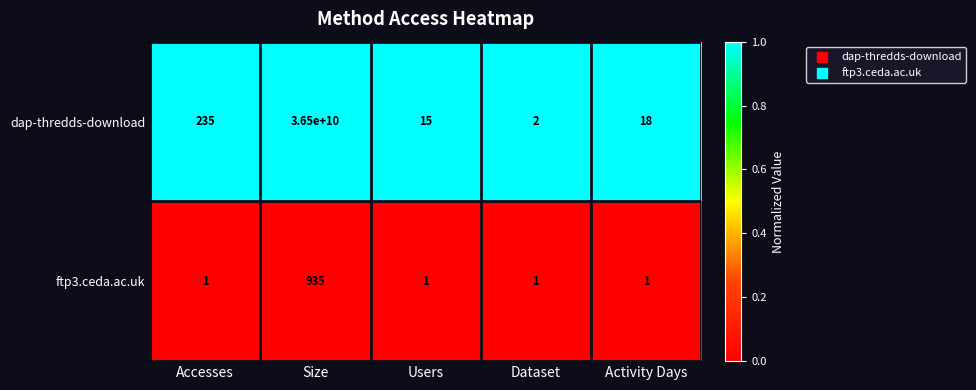

What is the total value across all series at Accesses?

236